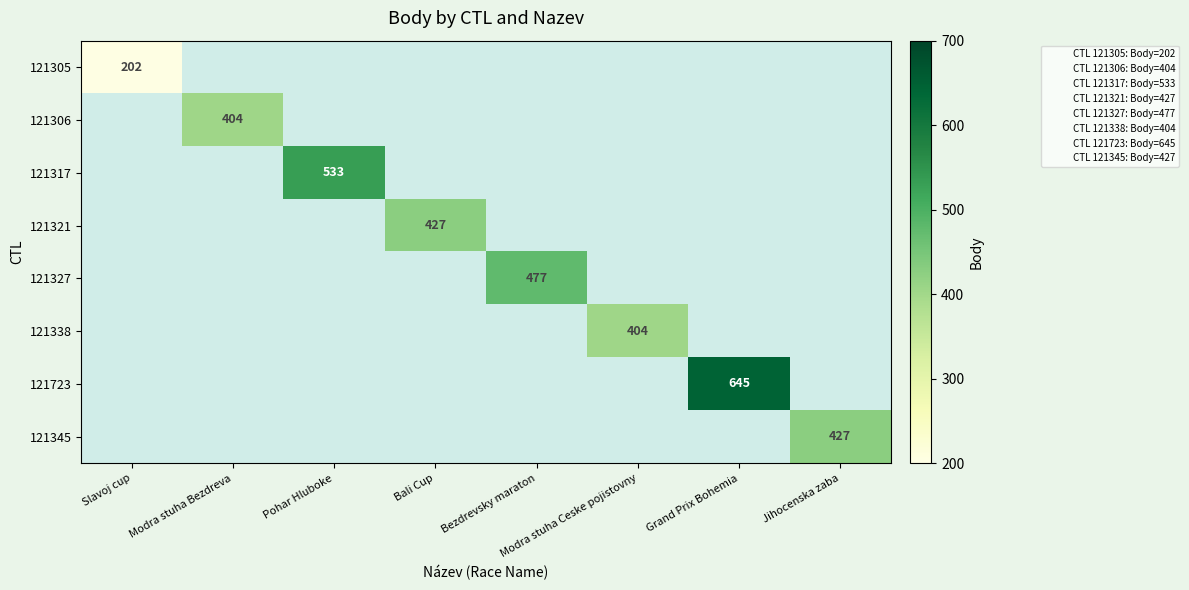

The 121338 series shows 199 at Modra stuha Ceske pojistovny. True or false?

False